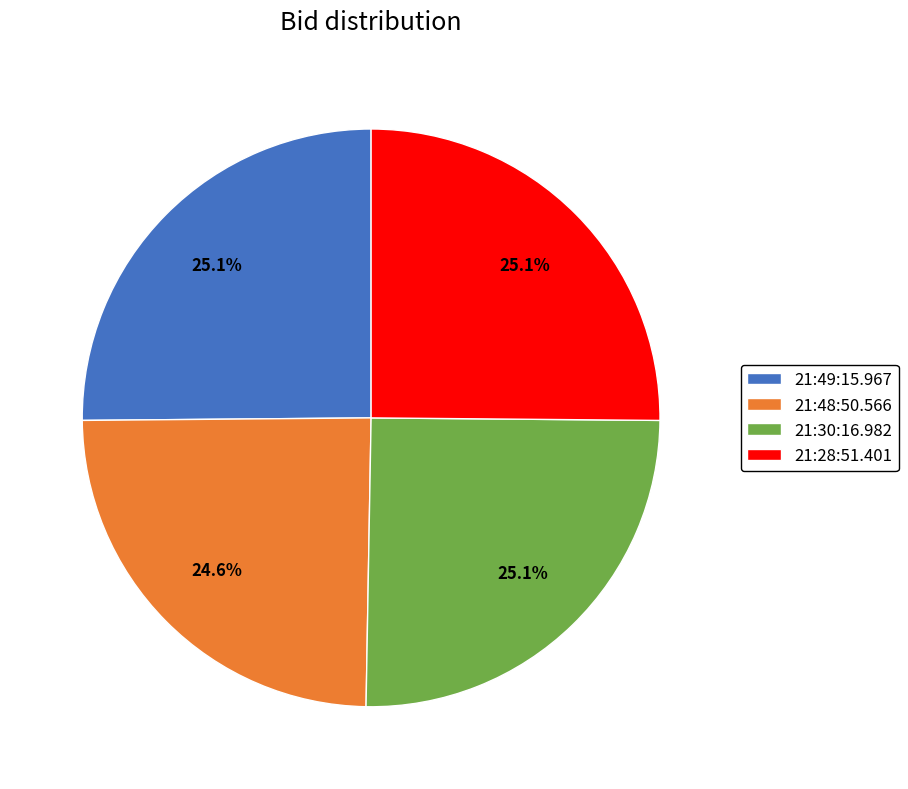

What is the smallest slice in the pie chart?

21:48:50.566